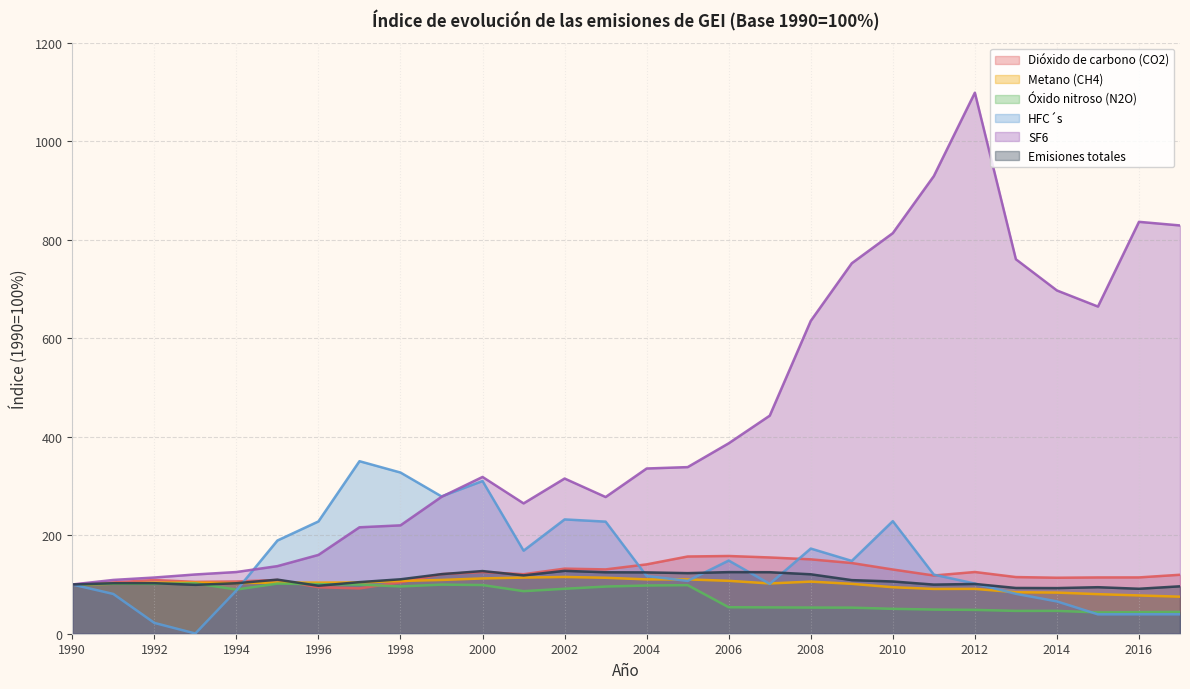

Reading left to right, extract all data points from this chart.

Dióxido de carbono (CO2): 1990=100.0	1991=104.2	1992=109.0	1993=105.3	1994=106.2	1995=109.1	1996=94.5	1997=92.0	1998=104.3	1999=121.0	2000=125.3	2001=120.9	2002=132.2	2003=130.6	2004=140.8	2005=156.8	2006=157.9	2007=154.9	2008=151.1	2009=143.6	2010=130.4	2011=118.2	2012=125.3	2013=115.1	2014=113.7	2015=114.3	2016=114.4	2017=119.7
Metano (CH4): 1990=100.0	1991=101.5	1992=103.7	1993=103.9	1994=102.7	1995=104.0	1996=103.8	1997=104.2	1998=107.1	1999=109.2	2000=112.3	2001=114.0	2002=115.3	2003=113.6	2004=110.4	2005=110.3	2006=107.4	2007=102.1	2008=105.8	2009=101.3	2010=94.4	2011=90.9	2012=91.1	2013=84.2	2014=83.5	2015=80.3	2016=77.7	2017=75.2
Óxido nitroso (N2O): 1990=100.0	1991=101.5	1992=101.3	1993=102.4	1994=89.7	1995=101.8	1996=100.7	1997=99.8	1998=95.9	1999=99.7	2000=98.8	2001=86.4	2002=91.3	2003=95.8	2004=97.9	2005=98.6	2006=53.8	2007=53.4	2008=53.1	2009=53.0	2010=50.6	2011=49.0	2012=48.4	2013=46.3	2014=46.4	2015=43.3	2016=43.8	2017=44.2
HFC´s: 1990=100.0	1991=80.8	1992=22.0	1993=0.4	1994=87.8	1995=189.3	1996=228.0	1997=350.3	1998=327.3	1999=278.8	2000=310.1	2001=168.6	2002=232.1	2003=227.6	2004=117.2	2005=107.2	2006=148.6	2007=101.2	2008=172.9	2009=147.9	2010=228.6	2011=120.0	2012=101.9	2013=81.0	2014=65.6	2015=39.4	2016=39.5	2017=39.5
SF6: 1990=100.0	1991=109.2	1992=114.1	1993=120.3	1994=125.3	1995=137.3	1996=160.1	1997=216.1	1998=220.1	1999=278.0	2000=318.4	2001=264.7	2002=315.2	2003=277.6	2004=335.5	2005=338.4	2006=386.7	2007=442.8	2008=635.3	2009=752.3	2010=813.5	2011=929.4	2012=1098.7	2013=760.4	2014=697.1	2015=664.4	2016=836.5	2017=829.1
Emisiones totales: 1990=100.0	1991=102.5	1992=102.6	1993=99.2	1994=102.5	1995=109.8	1996=97.4	1997=104.8	1998=110.5	1999=121.0	2000=127.2	2001=118.5	2002=127.7	2003=124.8	2004=124.5	2005=123.0	2006=125.1	2007=124.9	2008=120.7	2009=108.9	2010=106.1	2011=99.8	2012=101.1	2013=92.9	2014=92.6	2015=94.5	2016=91.3	2017=96.3